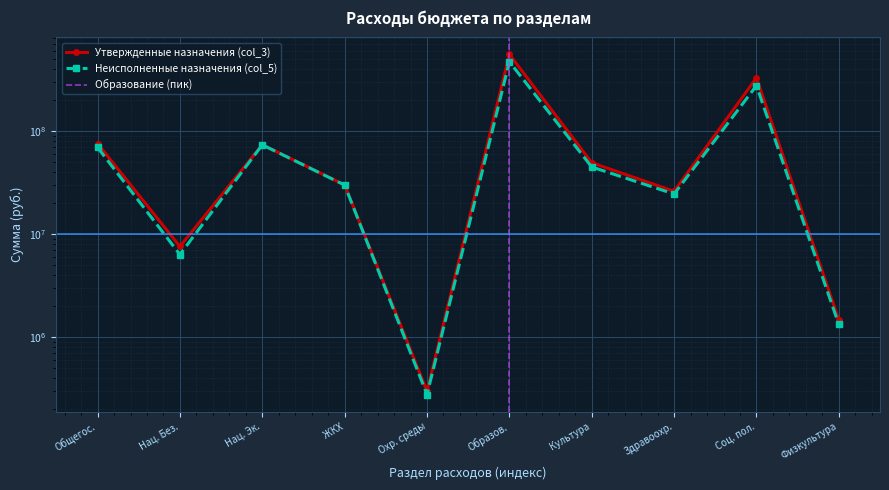

How many lines are shown in the chart?

2